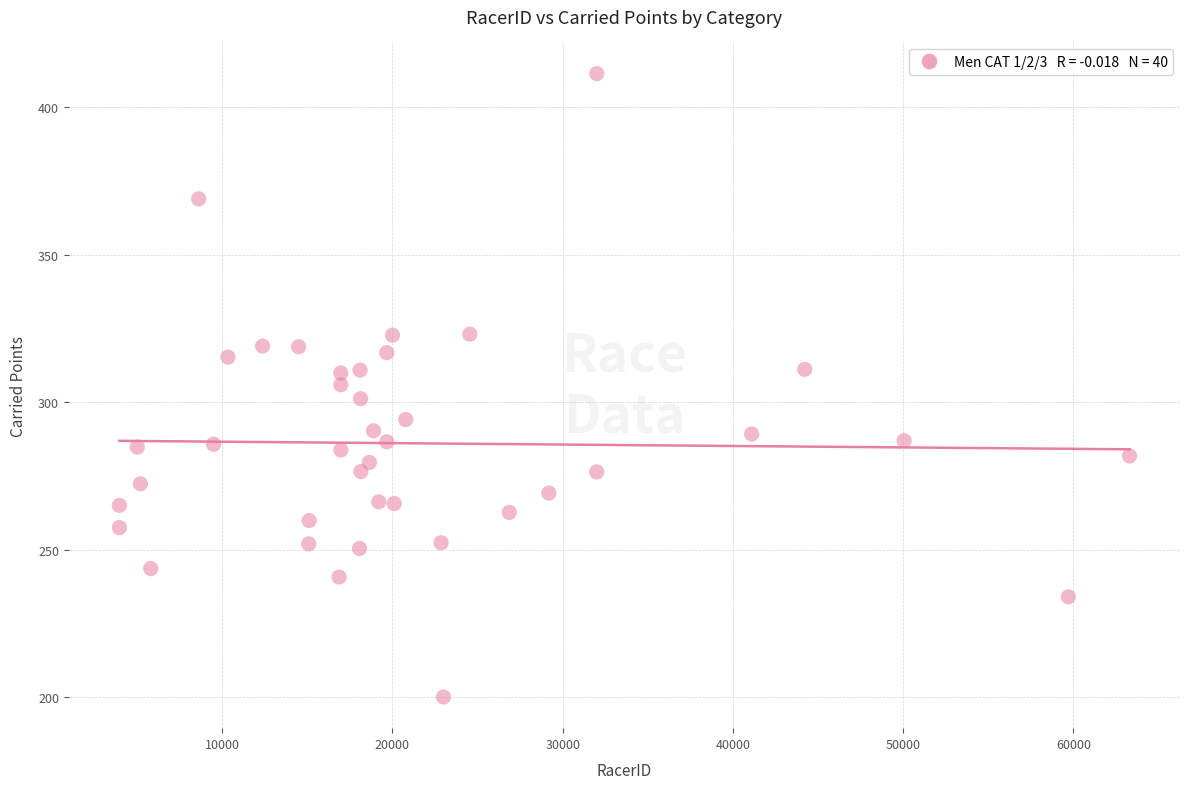

What is the range of X values (max minus min)?

59349.0